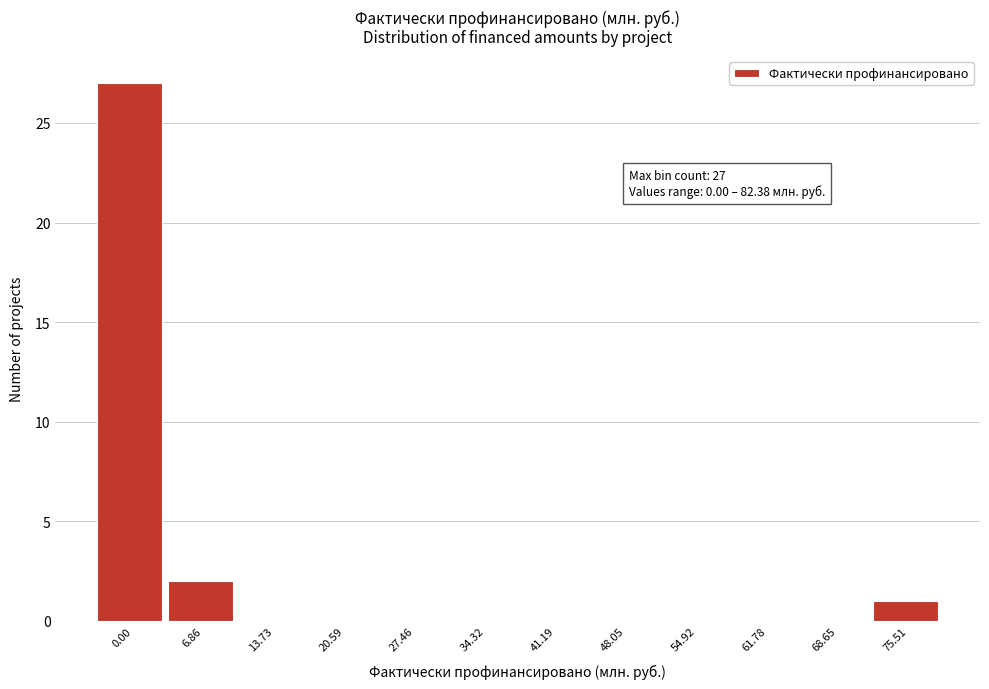

Reading left to right, extract all data points from this chart.

0.00=27	6.86=2	13.73=0	20.59=0	27.46=0	34.32=0	41.19=0	48.05=0	54.92=0	61.78=0	68.65=0	75.51=1